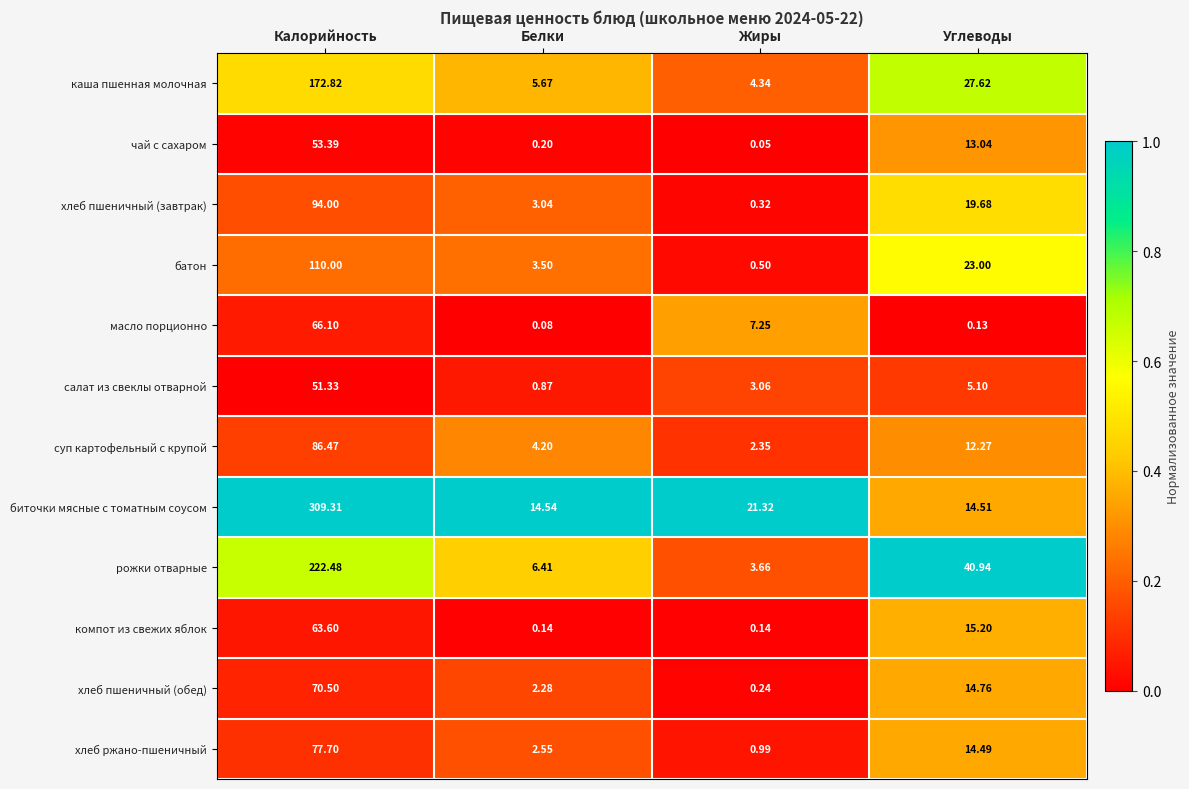

List the series in order of their peak value, highest first.

биточки мясные с томатным соусом, рожки отварные, каша пшенная молочная, батон, хлеб пшеничный (завтрак), суп картофельный с крупой, хлеб ржано-пшеничный, хлеб пшеничный (обед), масло порционно, компот из свежих яблок, чай с сахаром, салат из свеклы отварной